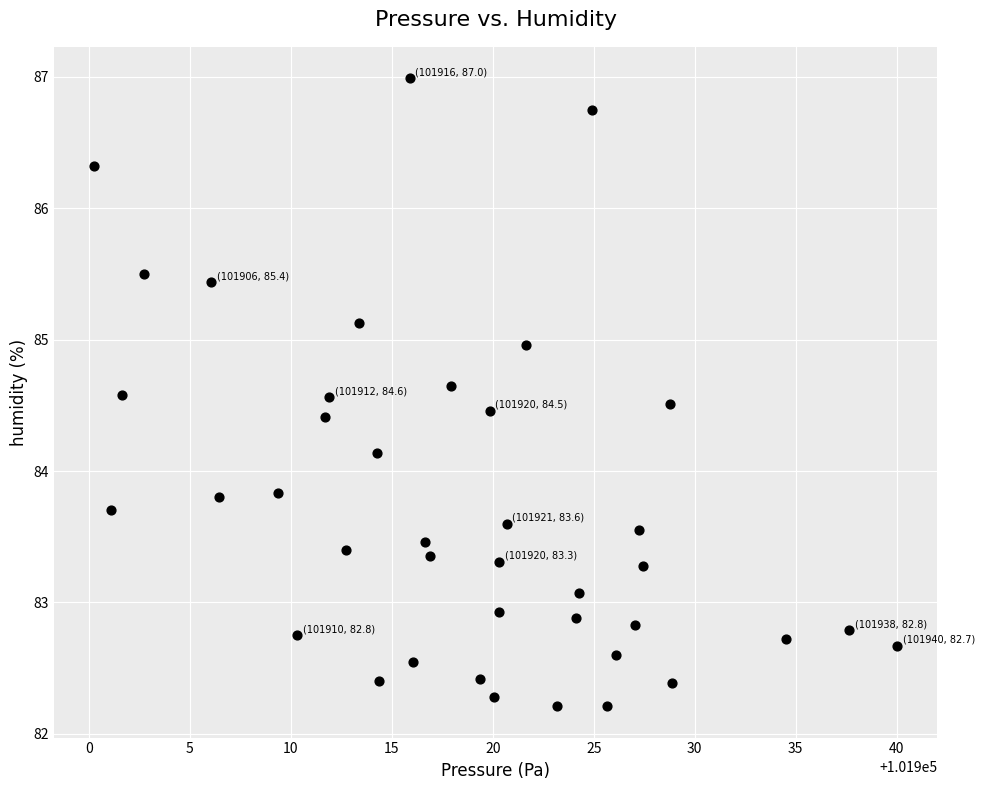

What is the range of Y values (max minus min)?

4.8